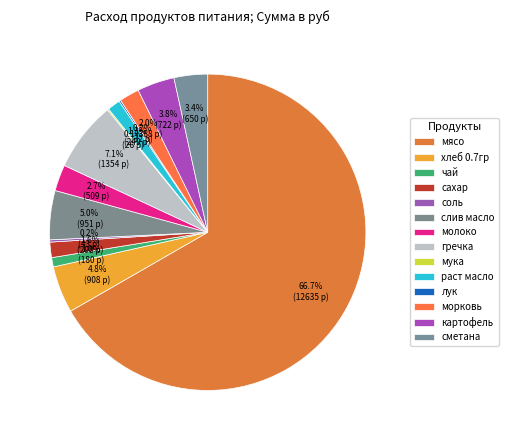

Which category has the smallest portion of the pie?

мука